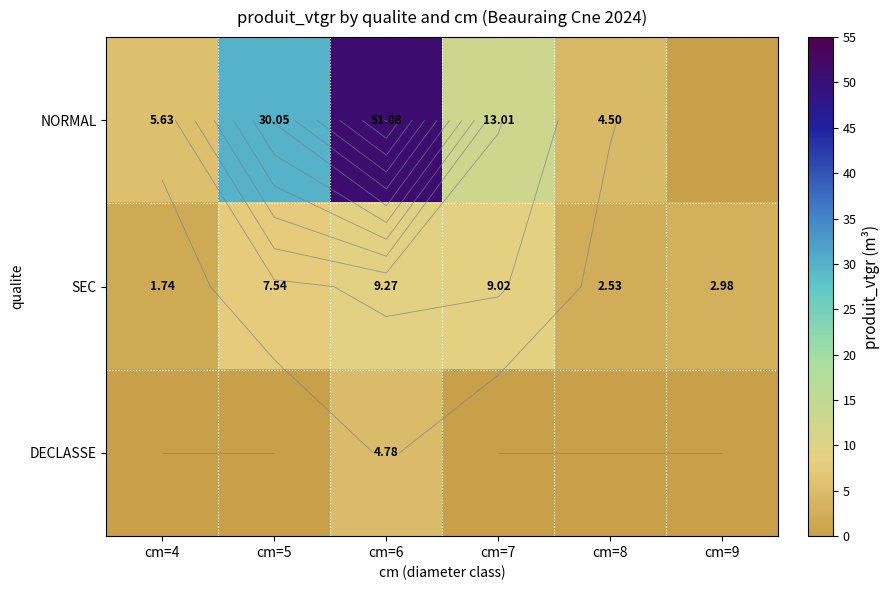

How many distinct data groups are displayed?

3